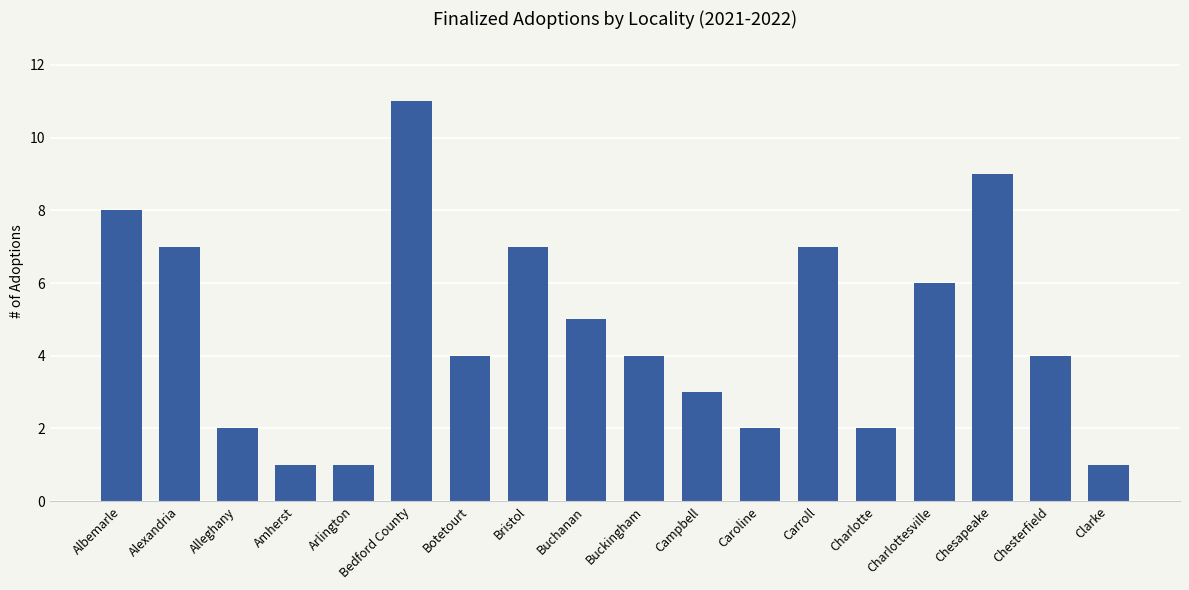

What is the difference between the values at Arlington and Alleghany?

1